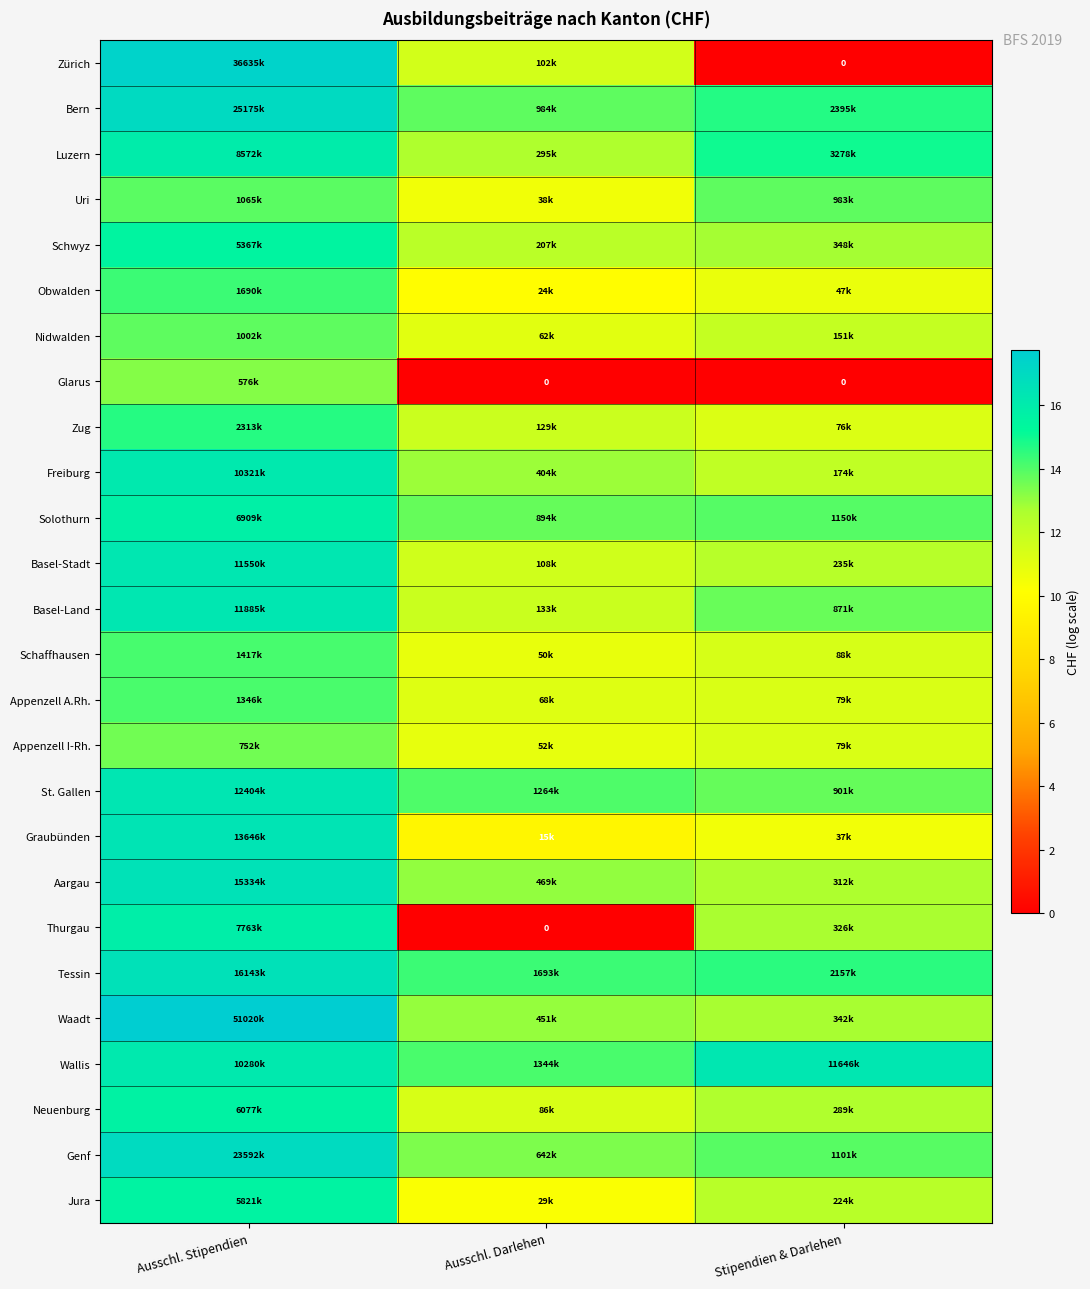

At how many categories does at least one series exceed 7?

3